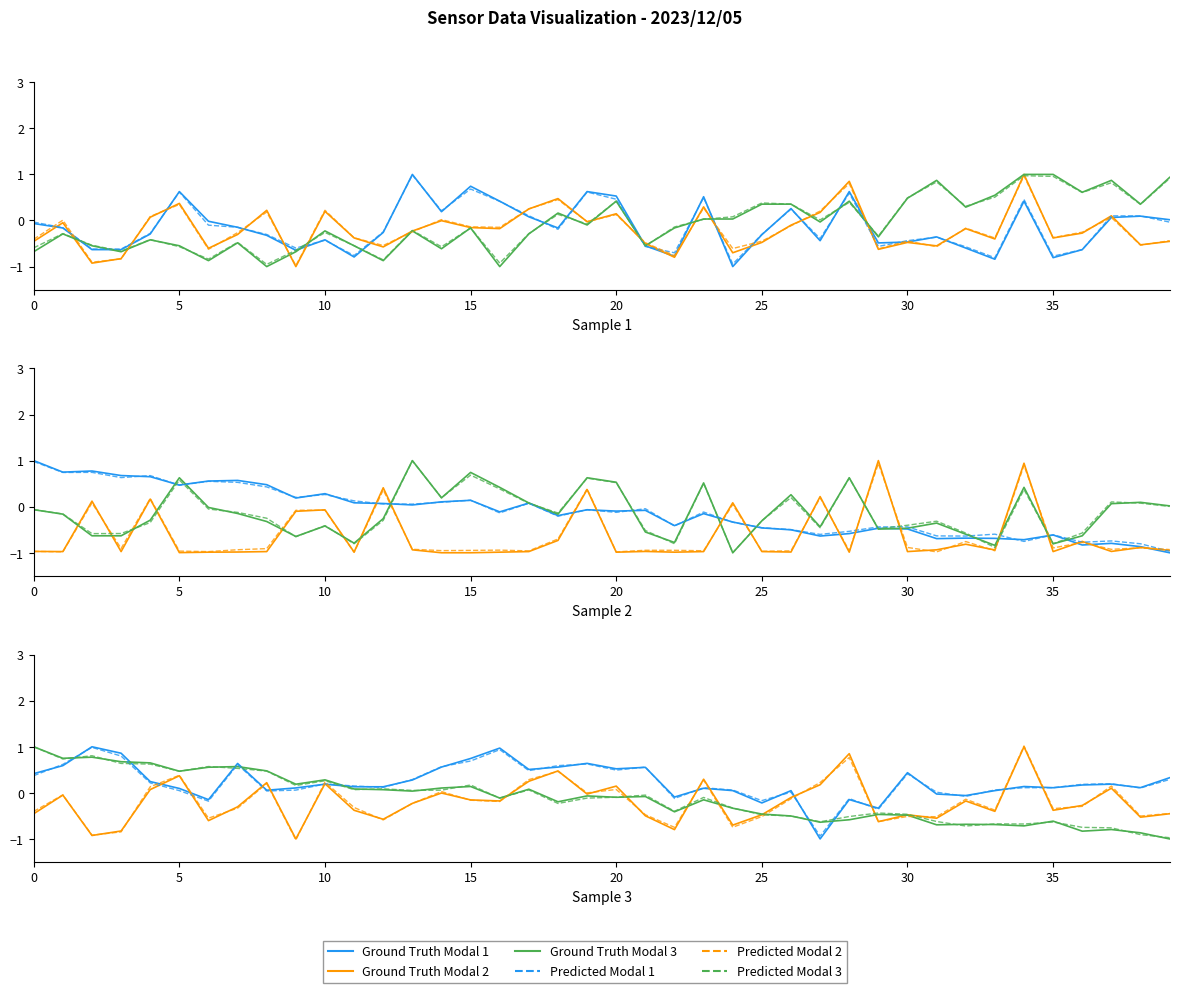

After their last crossing, which series has the higher values: SDS_P2 or SDS_P1?

SDS_P1